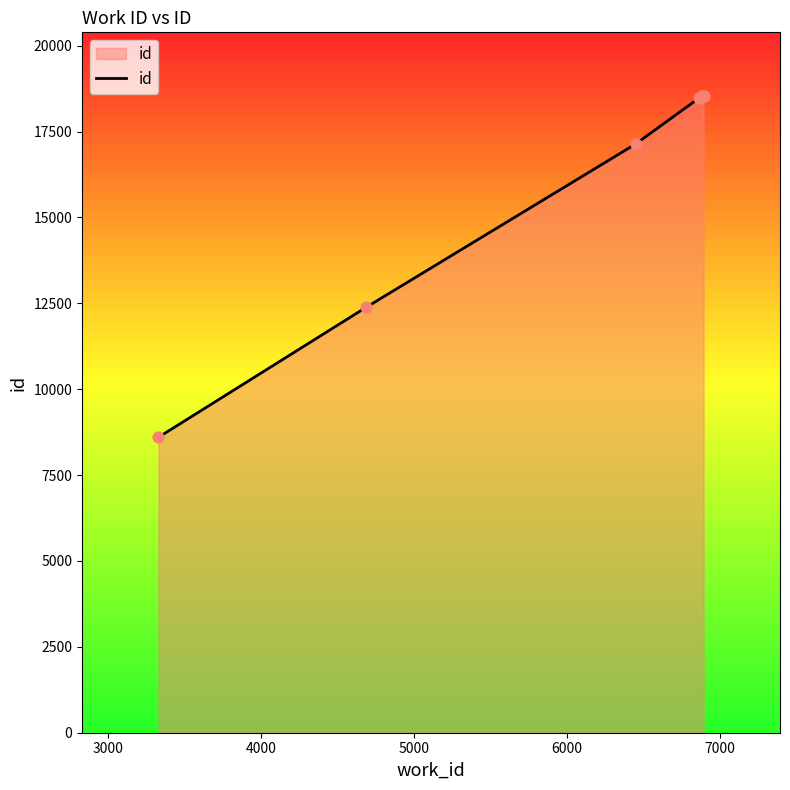

What is the smallest value displayed?

8600